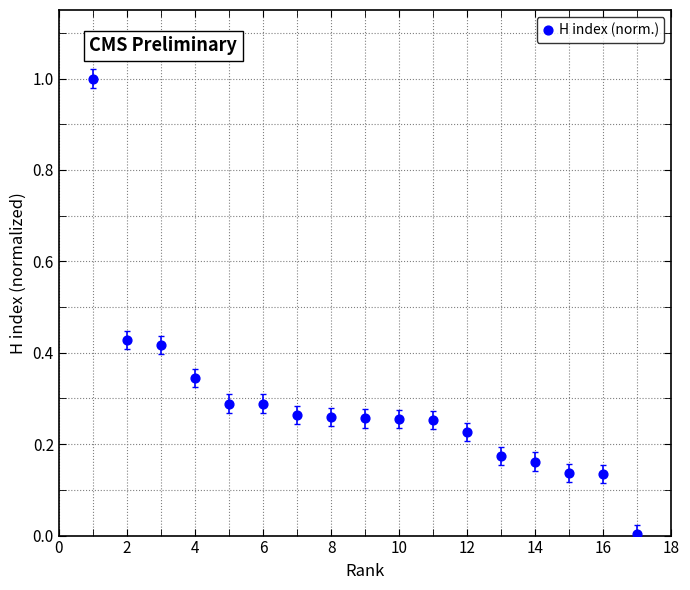

What is the range of X values (max minus min)?

16.0